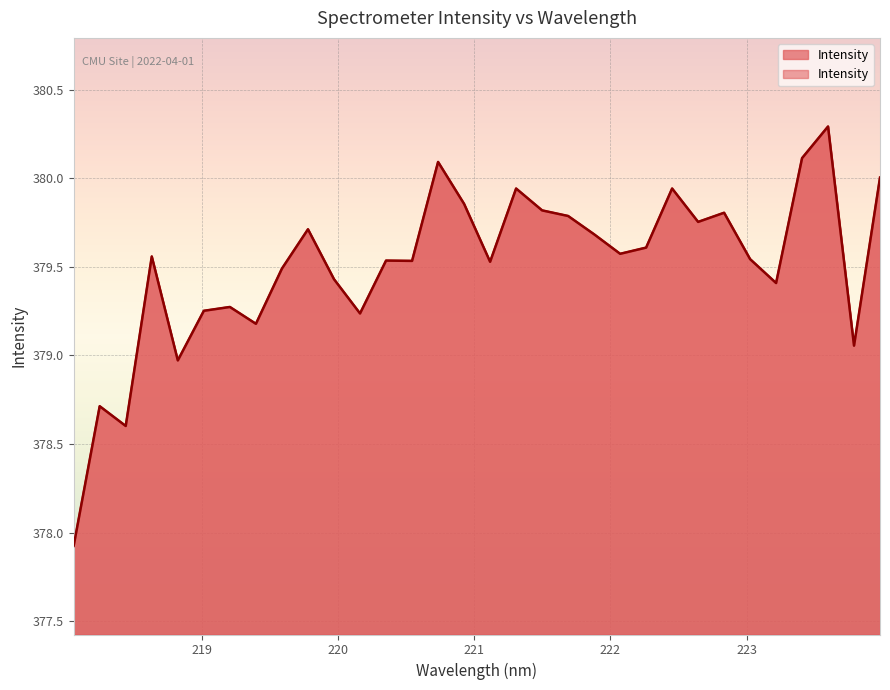

Is it true that the value at 222.263 is 379.6?

True